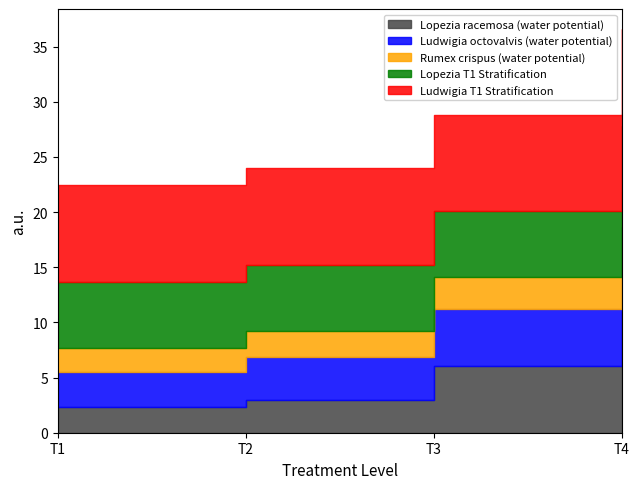

True or false: Rumex crispus (water potential) and Lopezia racemosa (water potential) cross at least once.

False